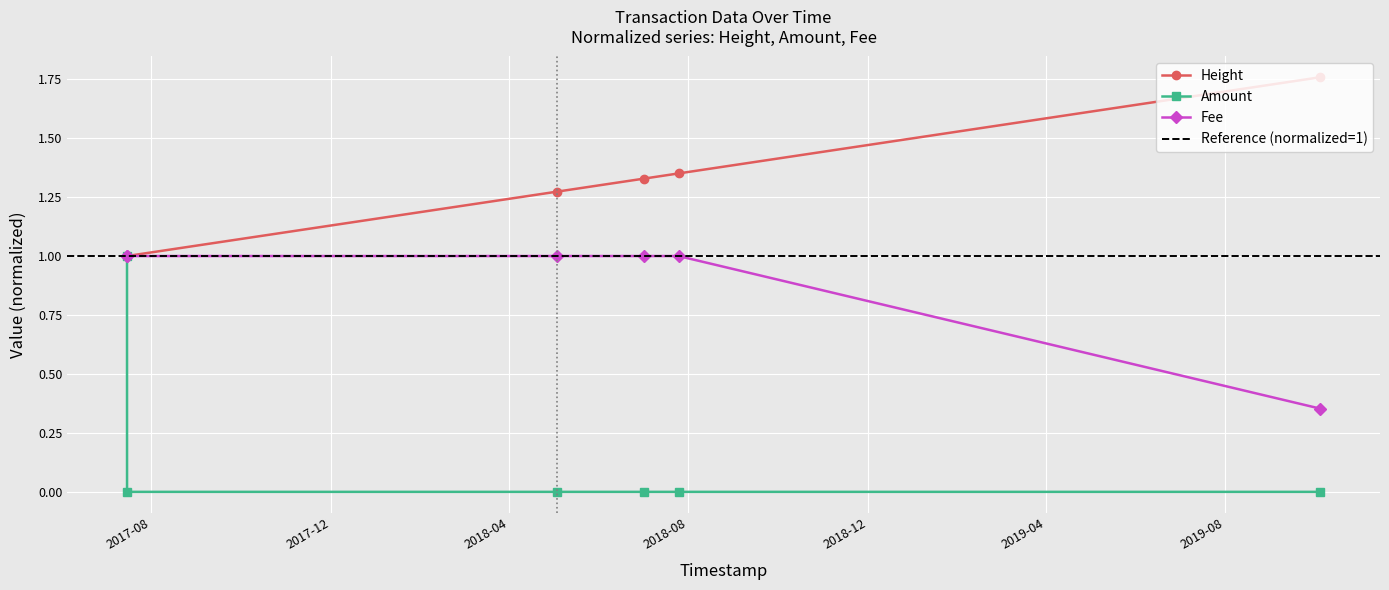

At which category is the sum across all series the highest?

2017-07-15 14:03:51